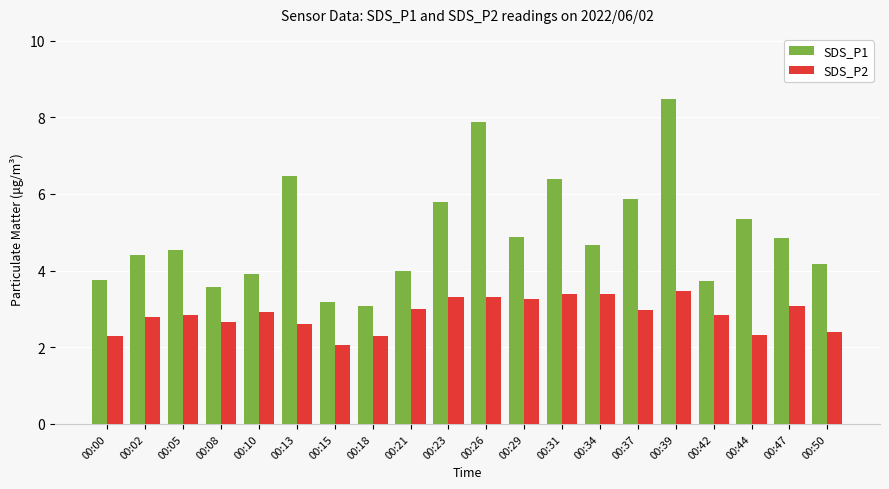

Read the SDS_P1 value at 00:21.

4.0